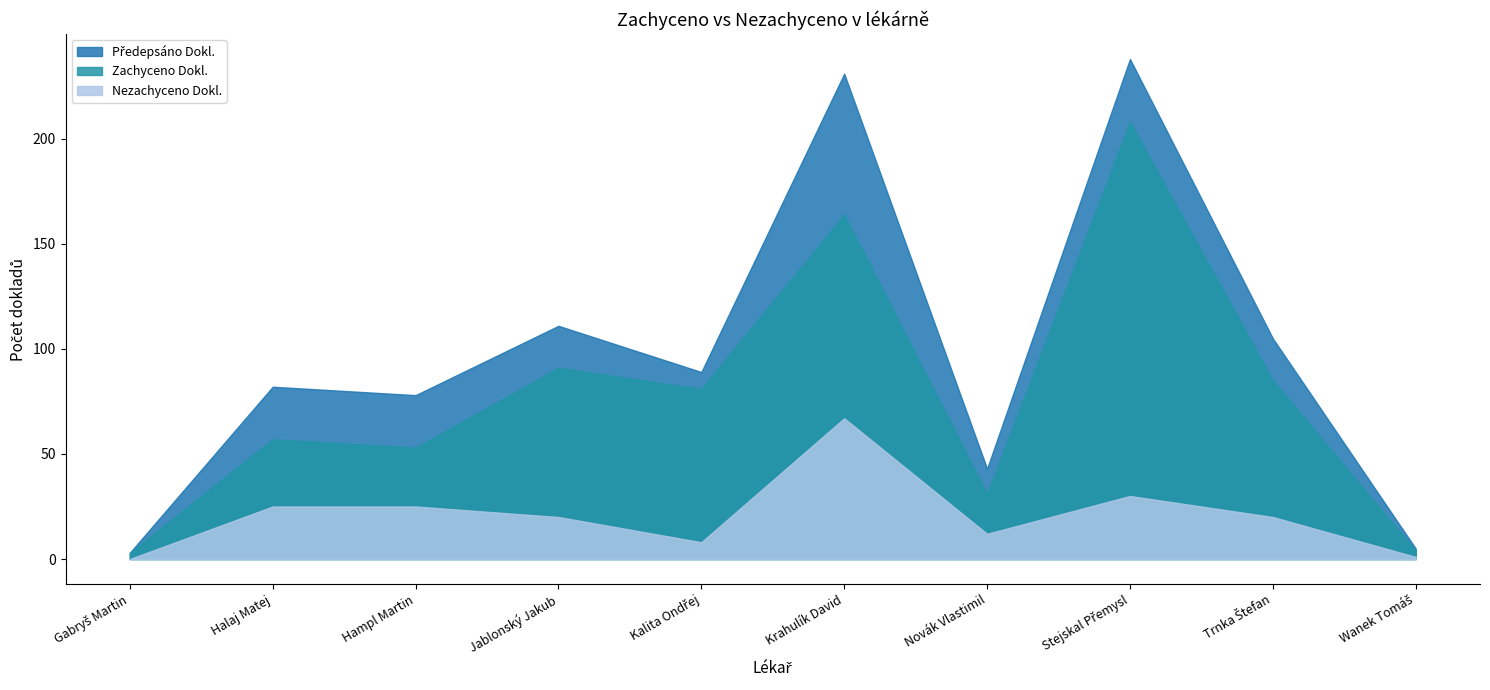

What is the spread (max minus min) of values at Halaj Matej?

57